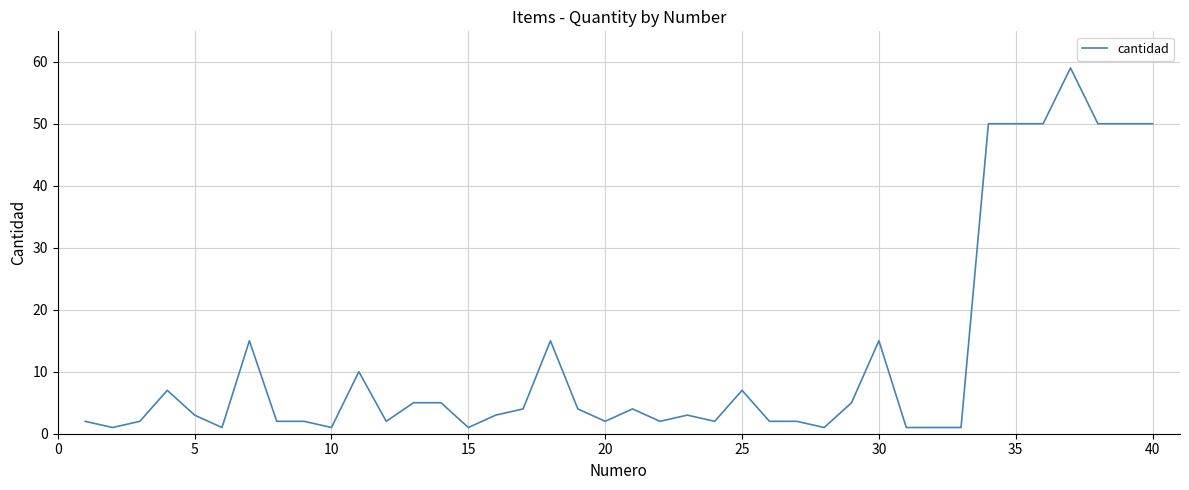

What is the difference between the maximum and minimum values?

58